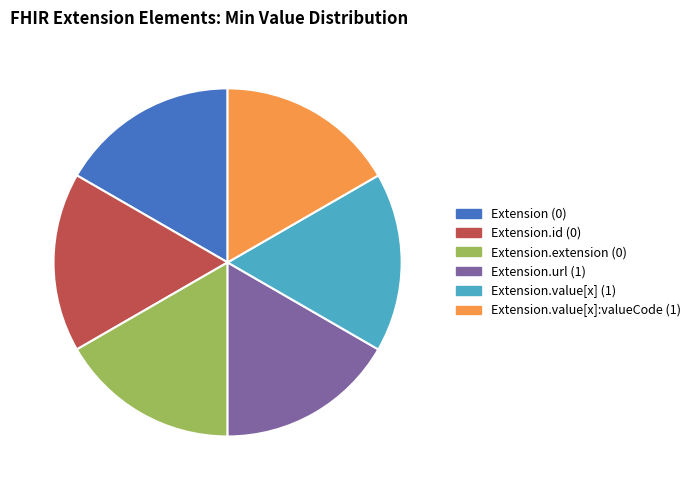

Is there any slice that represents more than half of the pie?

No